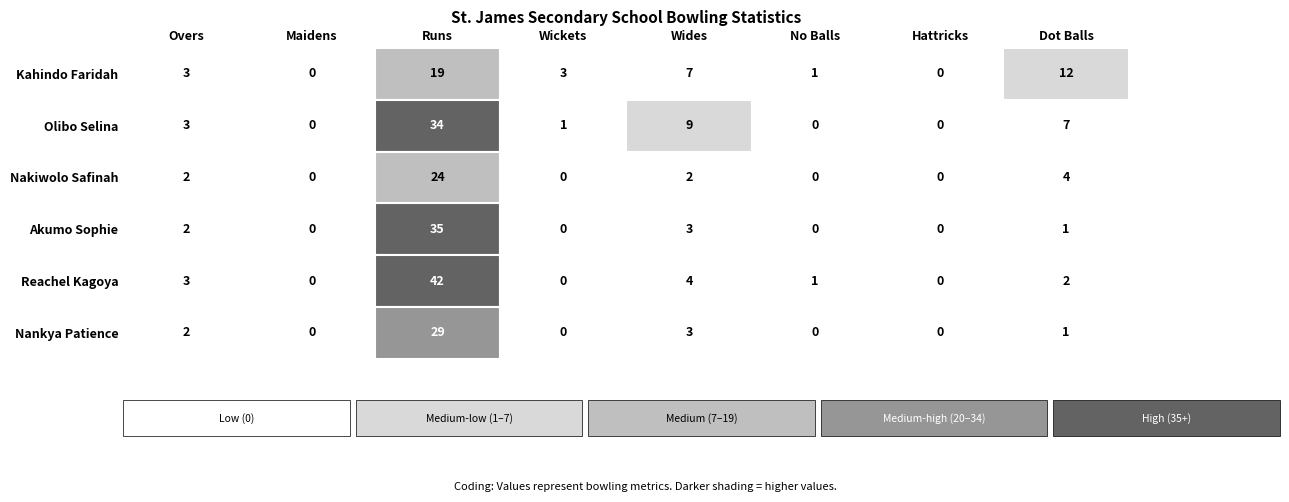

Which series has the largest total across all categories?

Olibo Selina